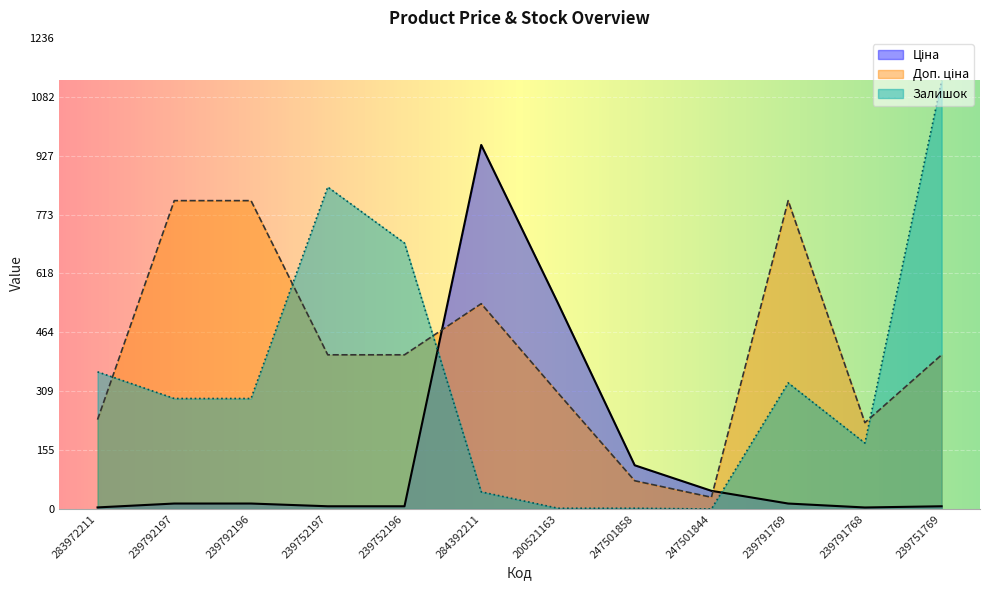

What is the label of the 11th point from the left?

239791768